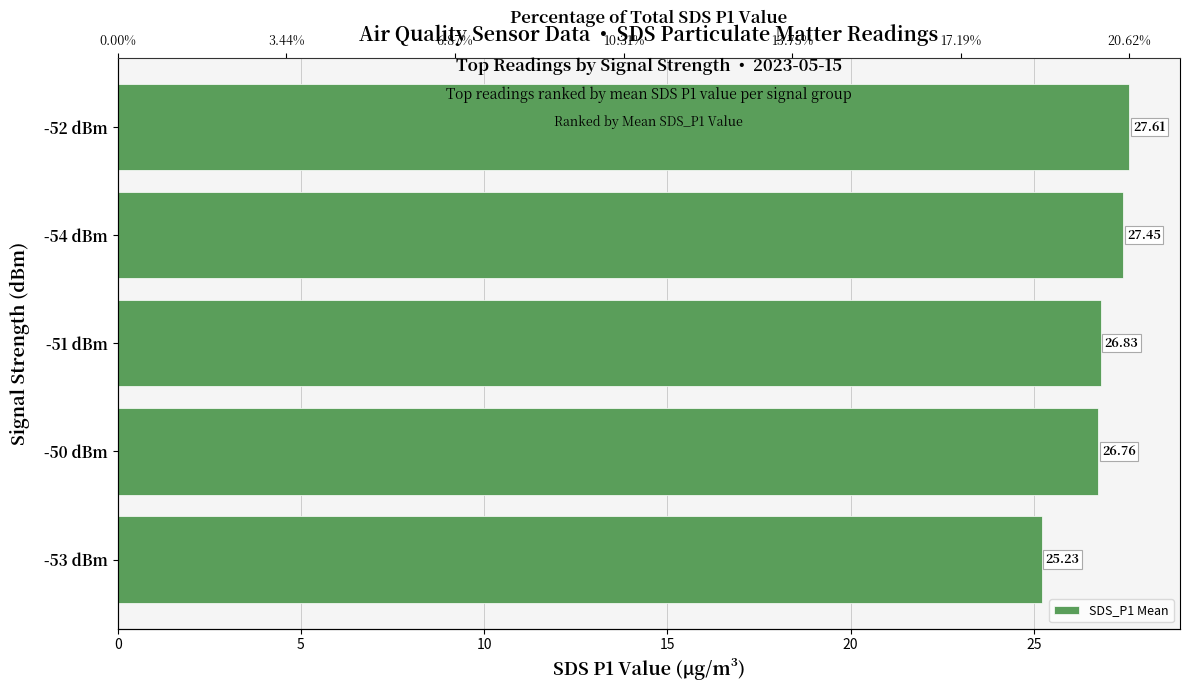

What is the sum of all values?

133.9